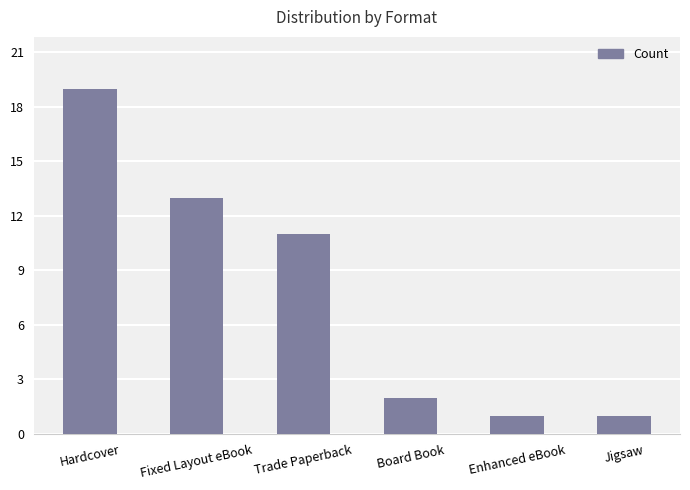

The chart shows a value of 13 at Fixed Layout eBook. True or false?

True